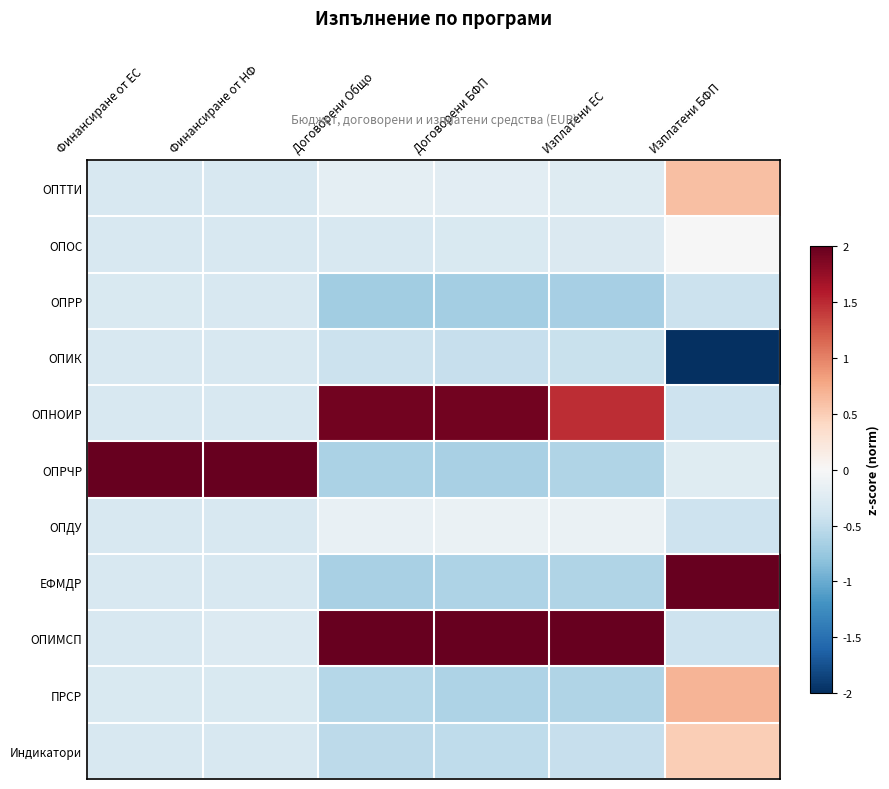

Reading right to left, list all the values displayed in this chart.

ОПТТИ: Изплатени БФП=0.6	Изплатени ЕС=-0.3	Договорени БФП=-0.2	Договорени Общо=-0.2	Финансиране от НФ=-0.3	Финансиране от ЕС=-0.3
ОПОС: Изплатени БФП=-0.0	Изплатени ЕС=-0.3	Договорени БФП=-0.3	Договорени Общо=-0.3	Финансиране от НФ=-0.3	Финансиране от ЕС=-0.3
ОПРР: Изплатени БФП=-0.4	Изплатени ЕС=-0.7	Договорени БФП=-0.7	Договорени Общо=-0.7	Финансиране от НФ=-0.3	Финансиране от ЕС=-0.3
ОПИК: Изплатени БФП=-2.0	Изплатени ЕС=-0.5	Договорени БФП=-0.5	Договорени Общо=-0.4	Финансиране от НФ=-0.3	Финансиране от ЕС=-0.3
ОПНОИР: Изплатени БФП=-0.4	Изплатени ЕС=1.5	Договорени БФП=1.9	Договорени Общо=1.9	Финансиране от НФ=-0.3	Финансиране от ЕС=-0.3
ОПРЧР: Изплатени БФП=-0.2	Изплатени ЕС=-0.6	Договорени БФП=-0.6	Договорени Общо=-0.6	Финансиране от НФ=2.0	Финансиране от ЕС=2.0
ОПДУ: Изплатени БФП=-0.4	Изплатени ЕС=-0.1	Договорени БФП=-0.1	Договорени Общо=-0.2	Финансиране от НФ=-0.3	Финансиране от ЕС=-0.3
ЕФМДР: Изплатени БФП=2.0	Изплатени ЕС=-0.6	Договорени БФП=-0.6	Договорени Общо=-0.6	Финансиране от НФ=-0.3	Финансиране от ЕС=-0.3
ОПИМСП: Изплатени БФП=-0.4	Изплатени ЕС=2.0	Договорени БФП=2.0	Договорени Общо=2.0	Финансиране от НФ=-0.3	Финансиране от ЕС=-0.3
ПРСР: Изплатени БФП=0.7	Изплатени ЕС=-0.6	Договорени БФП=-0.6	Договорени Общо=-0.6	Финансиране от НФ=-0.3	Финансиране от ЕС=-0.3
Индикатори: Изплатени БФП=0.5	Изплатени ЕС=-0.5	Договорени БФП=-0.5	Договорени Общо=-0.5	Финансиране от НФ=-0.3	Финансиране от ЕС=-0.3